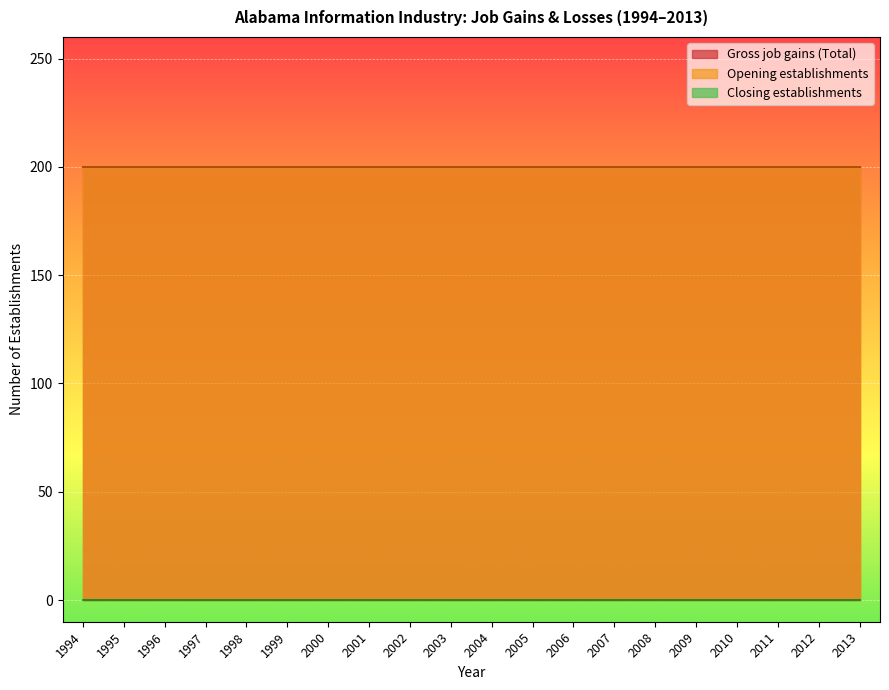

Which series has the widest spread of values?

Gross job gains (Total)